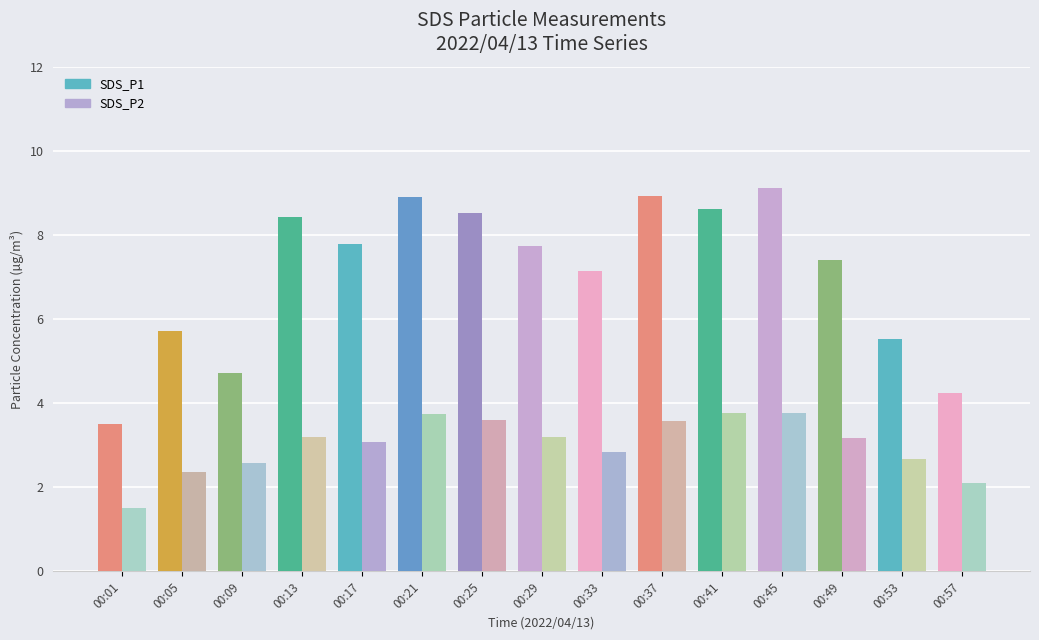

Between 00:29 and 00:41, which series saw the biggest shift?

SDS_P1